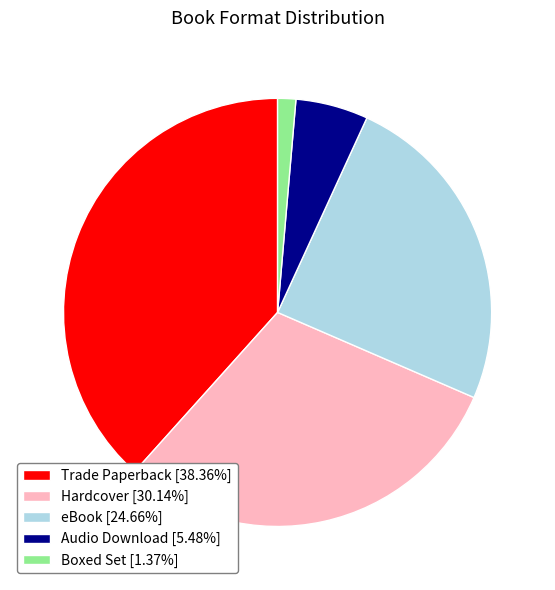

Approximately how many times larger is the value at Trade Paperback [38.36%] compared to Boxed Set [1.37%]?

28.0